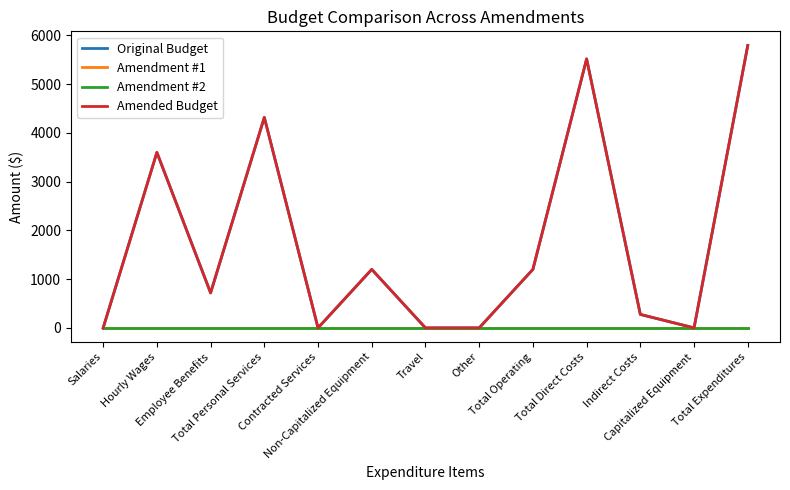

Which series has the largest range (max minus min)?

Original Budget